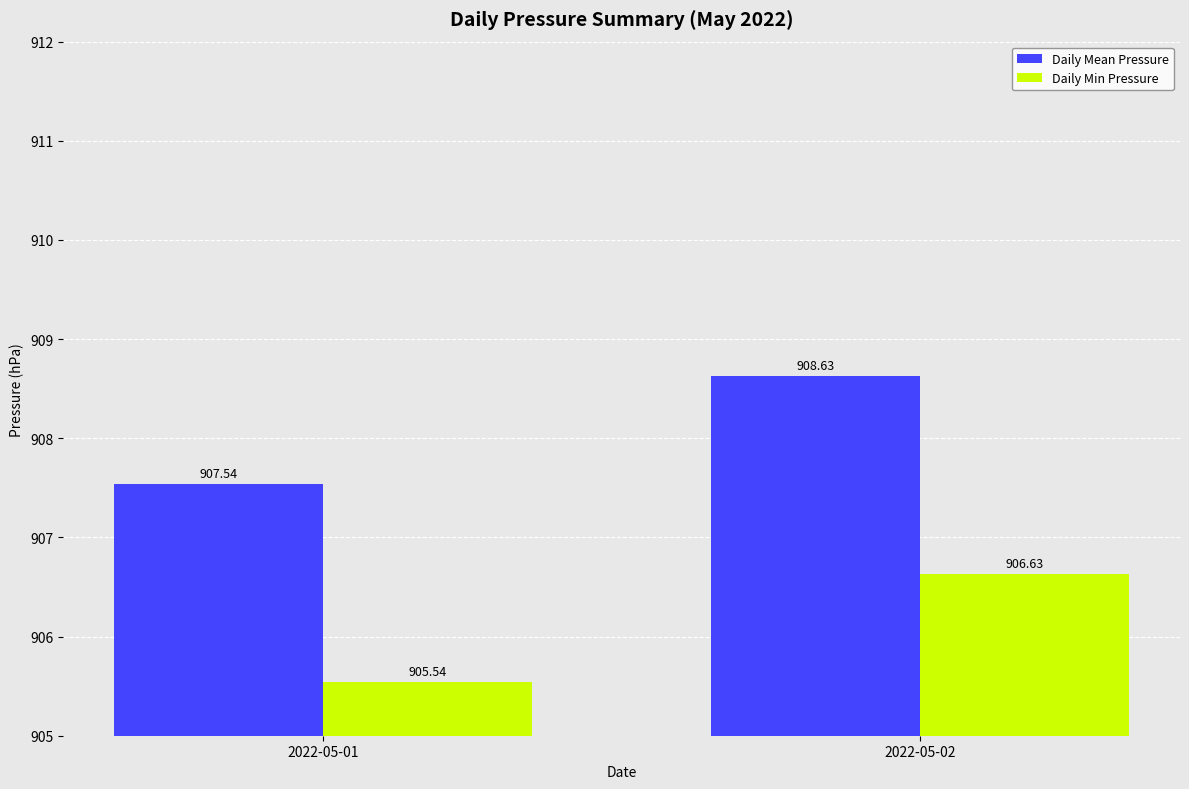

Which category has the lowest value in the Daily Min Pressure series?

2022-05-01